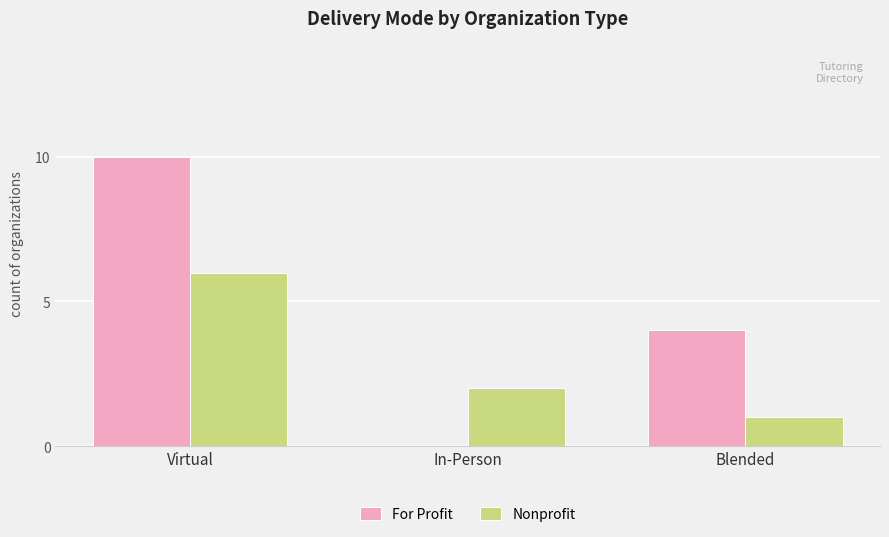

Where is For Profit nearest to the value 5?

Blended